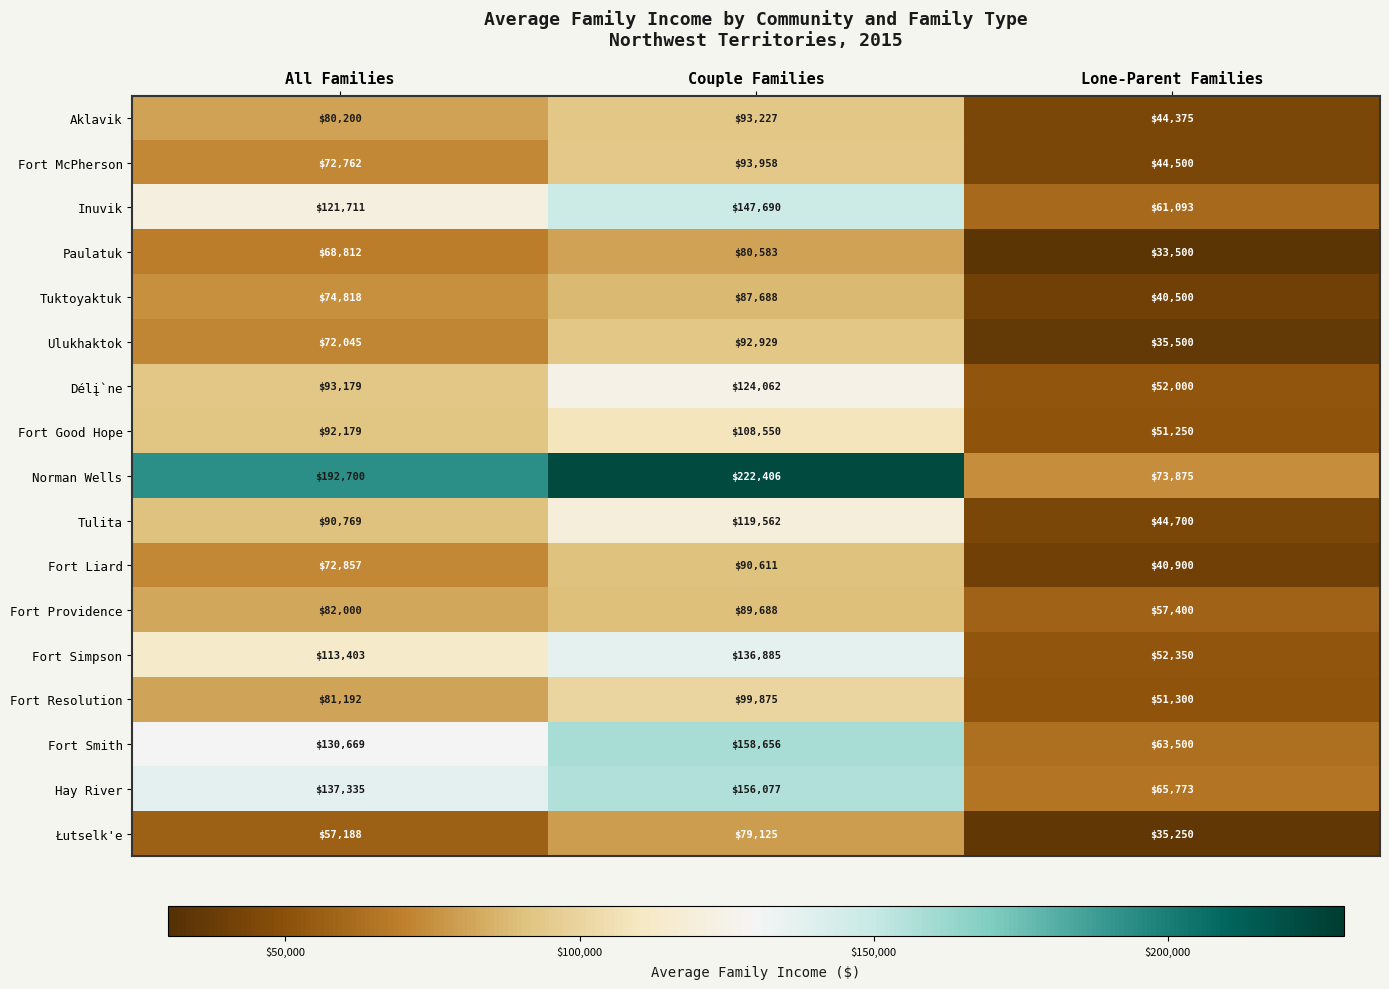

What is the maximum value shown in the chart?

222406